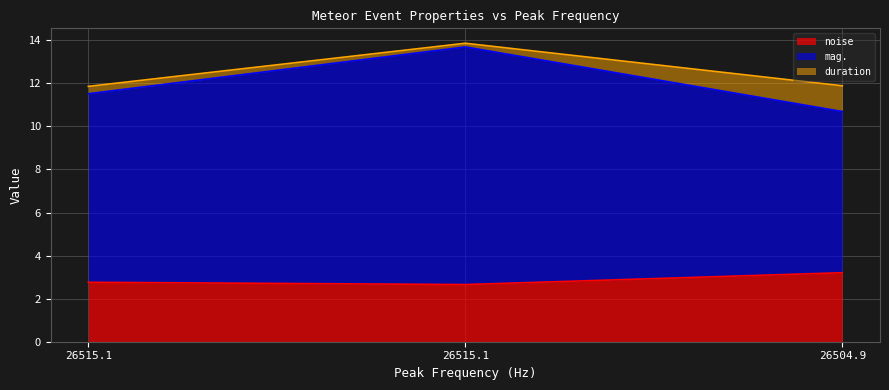

What are all the series names shown in the legend?

noise, mag., duration